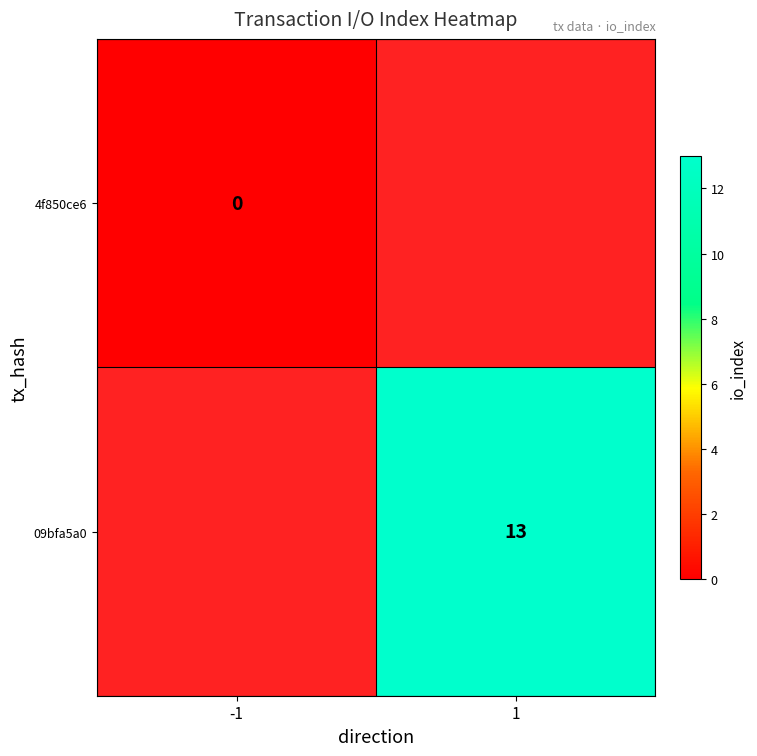

True or false: 09bfa5a0 has a value of 18 at 1.

False